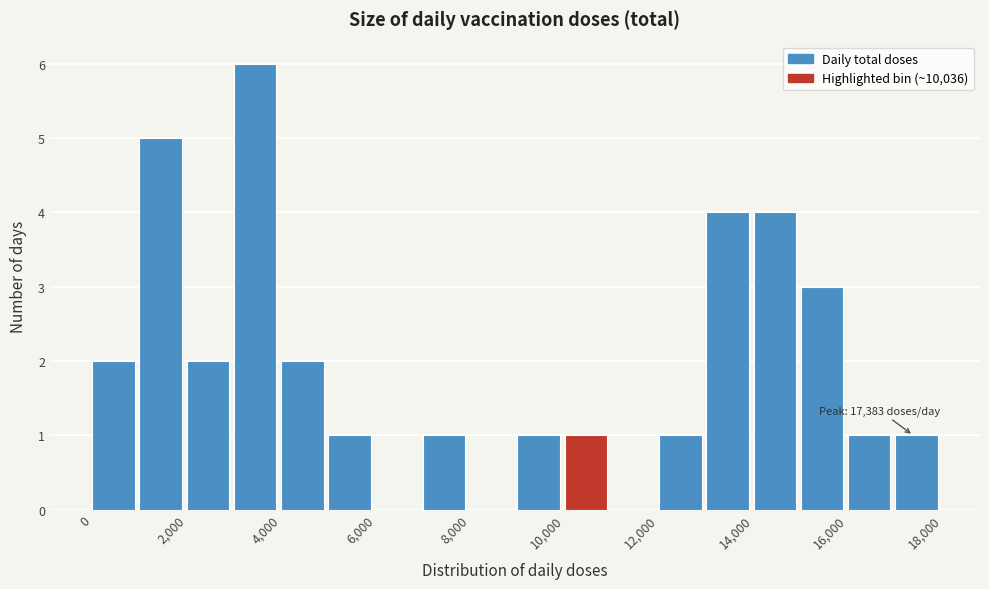

Over which range of the x-axis is the bar tallest?

3000 to 4000